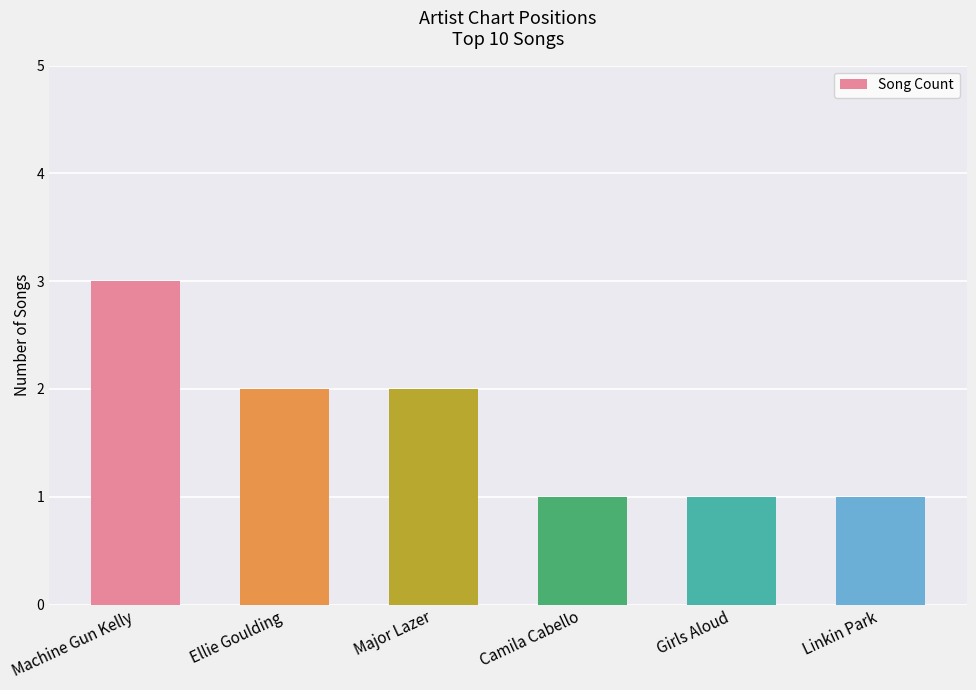

What is the sum of all values?

10